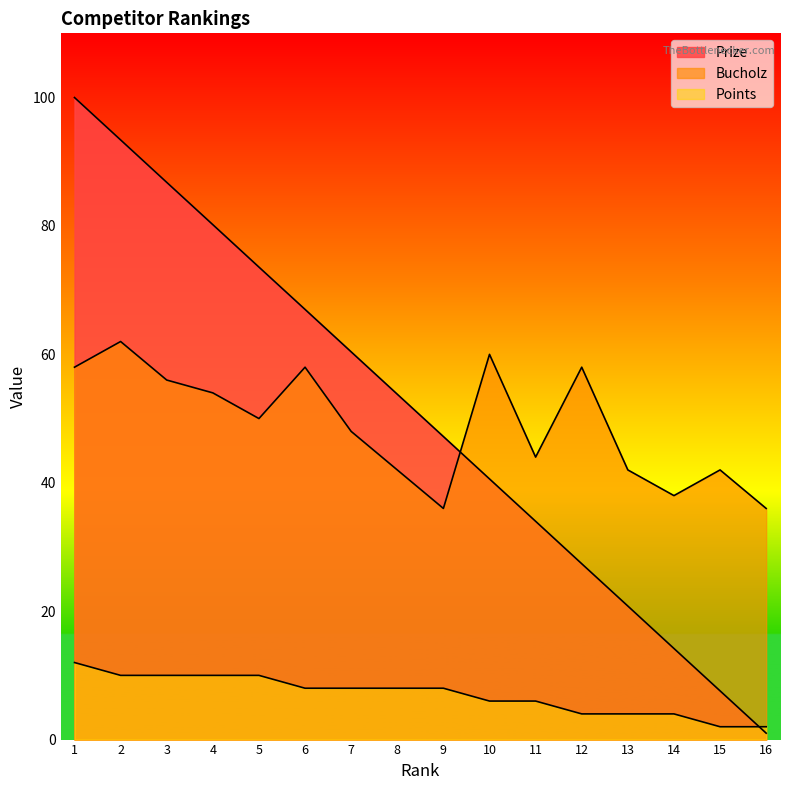

List the series in order of their peak value, highest first.

Prize, Bucholz, Points